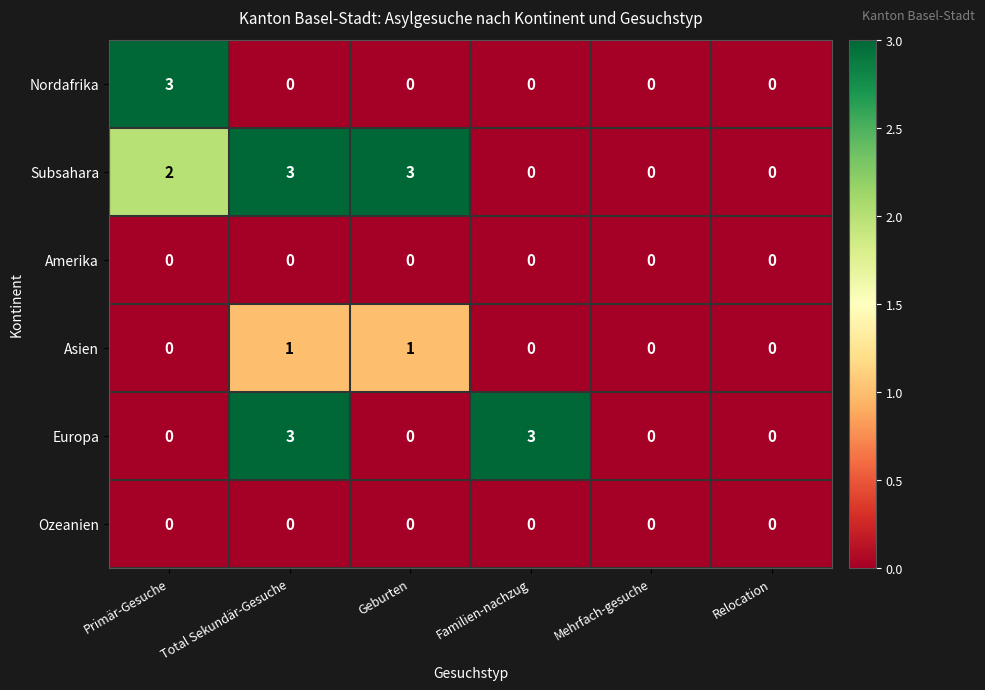

What is the spread (max minus min) of values at Geburten?

3